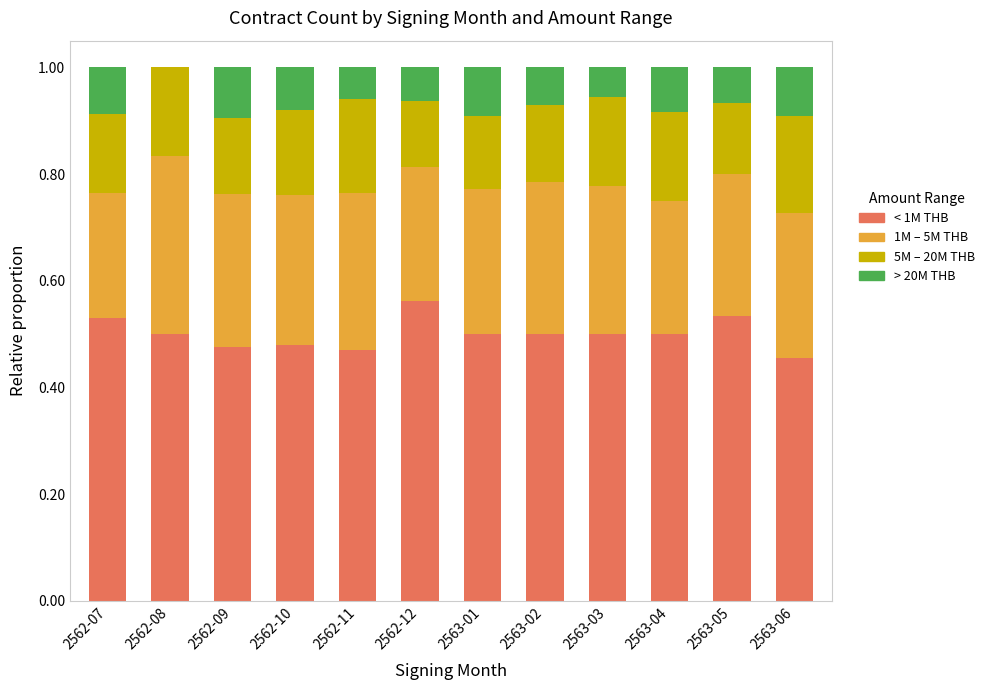

What is the total value across all series at 2562-10?

1.0